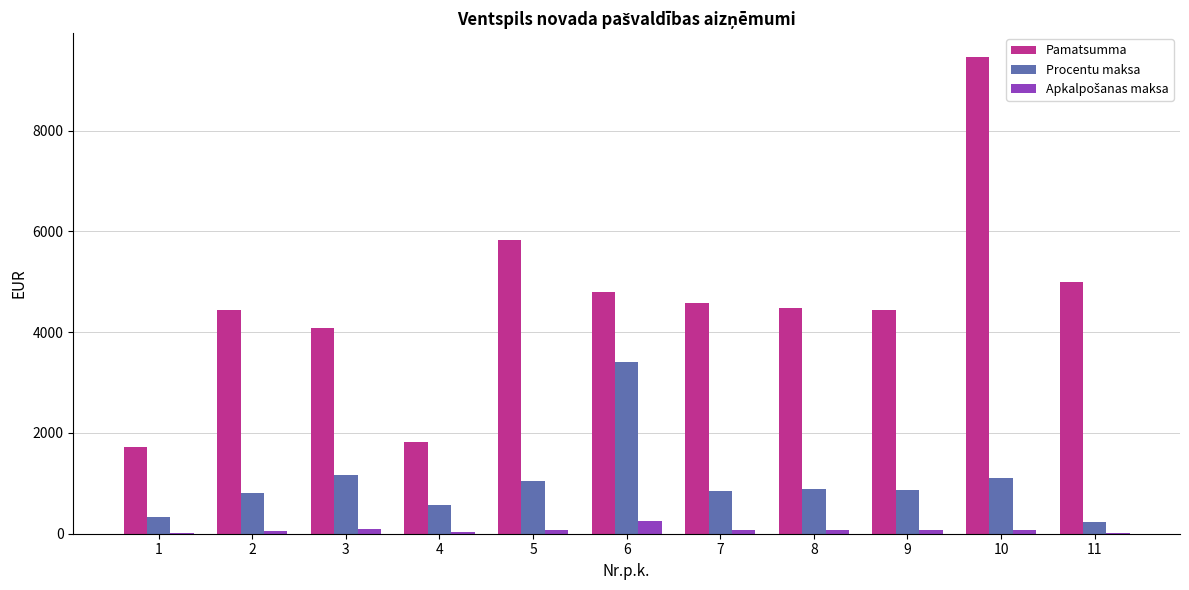

Where is Pamatsumma nearest to the value 5592?

5